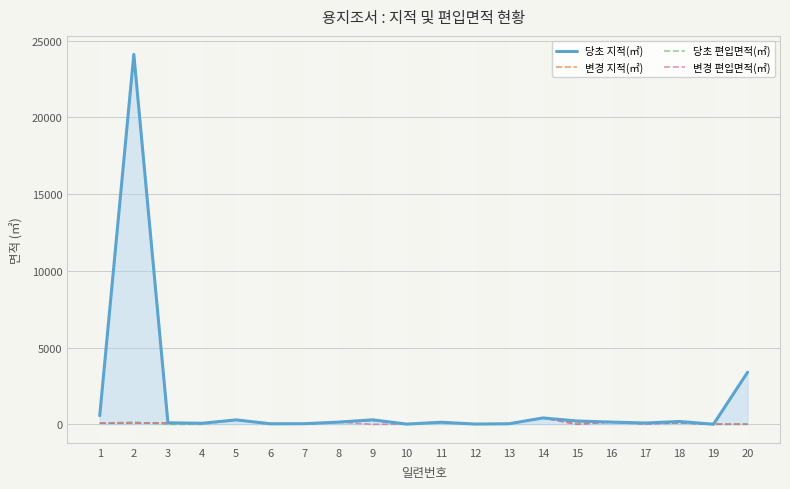

How many lines are shown in the chart?

4